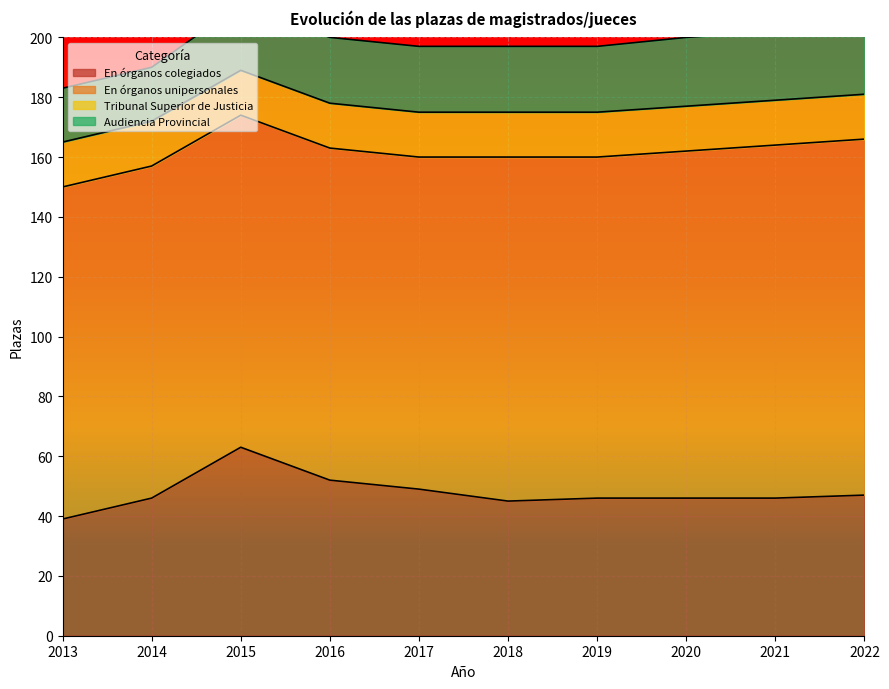

How many Audiencia Provincial values are between 22 and 23?

7